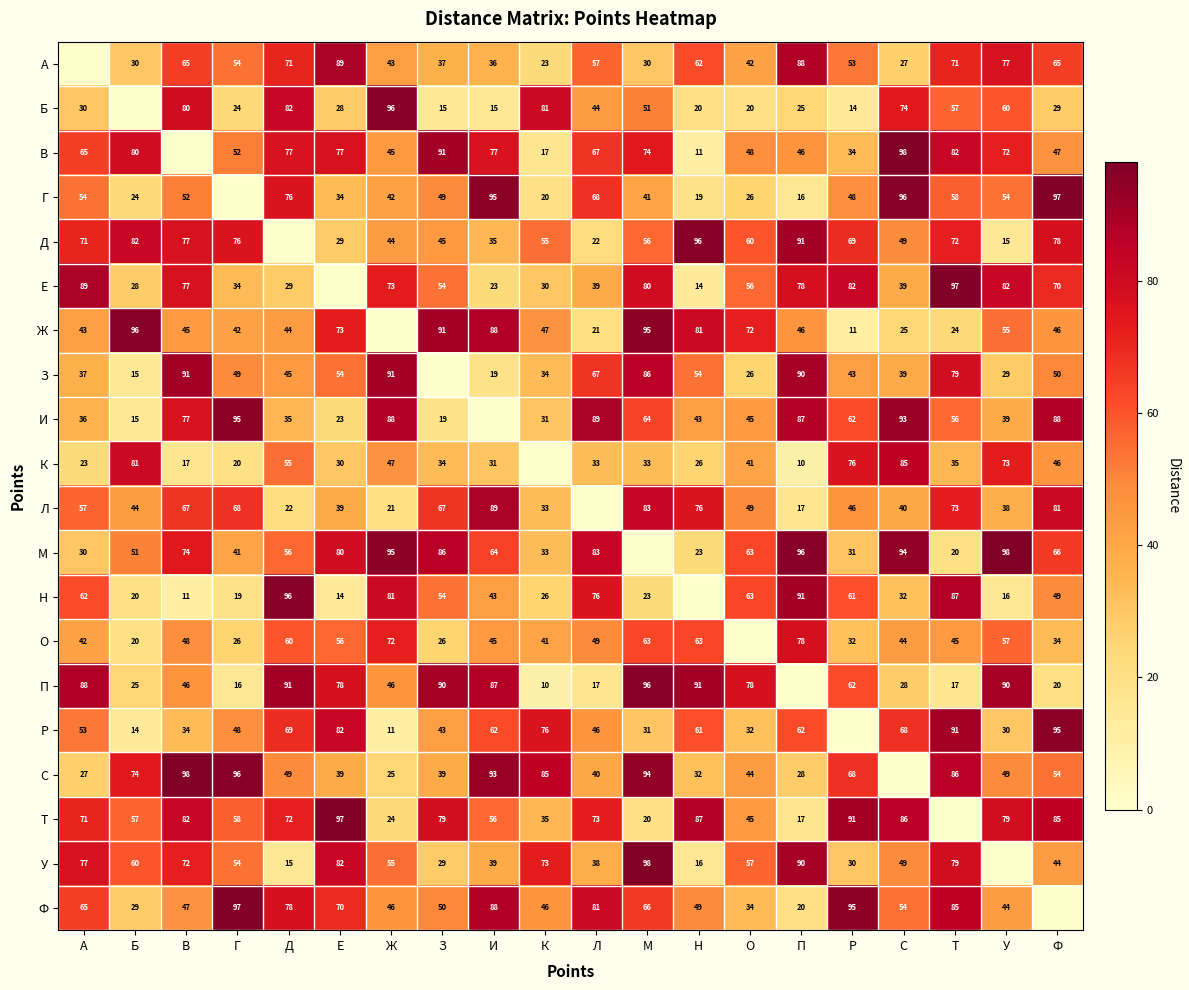

How many distinct data groups are displayed?

20